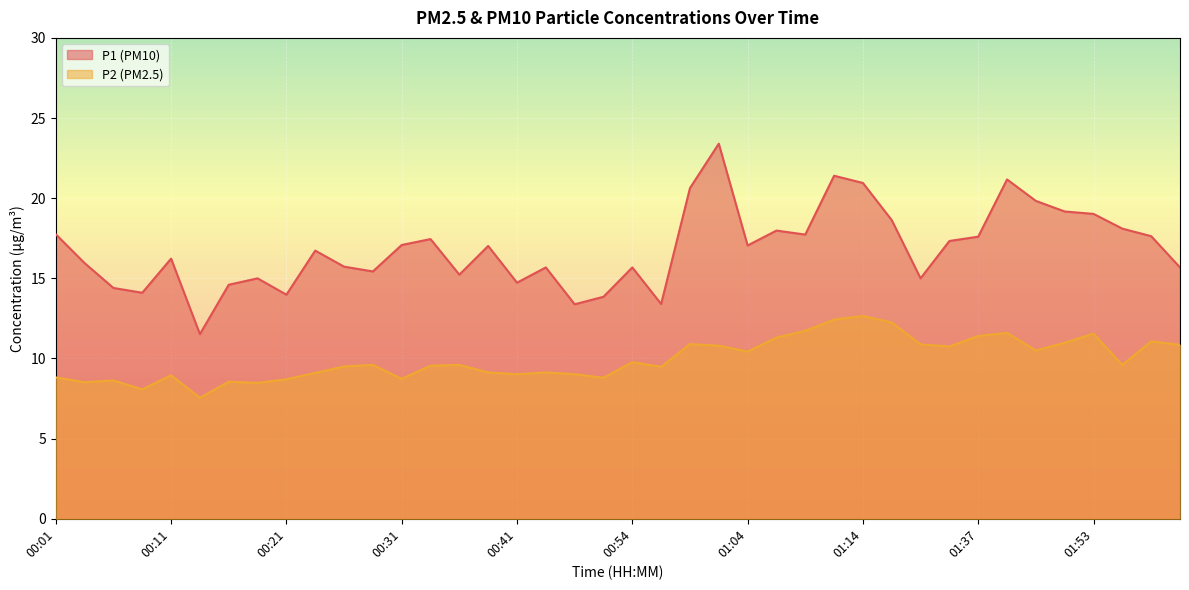

Reading left to right, transcribe all the data shown in this chart.

P1: 17.8	15.9	14.4	14.1	16.2	11.5	14.6	15.0	14.0	16.7	15.7	15.4	17.1	17.4	15.2	17.0	14.7	15.7	13.4	13.8	15.7	13.4	20.6	23.4	17.1	18.0	17.7	21.4	20.9	18.6	15.0	17.3	17.6	21.2	19.8	19.2	19.0	18.1	17.6	15.7
P2: 8.8	8.5	8.6	8.1	8.9	7.5	8.6	8.5	8.7	9.1	9.5	9.6	8.7	9.6	9.6	9.1	9.0	9.1	9.0	8.8	9.8	9.5	10.9	10.8	10.4	11.3	11.7	12.4	12.7	12.2	10.9	10.8	11.4	11.6	10.5	11.0	11.6	9.6	11.1	10.8